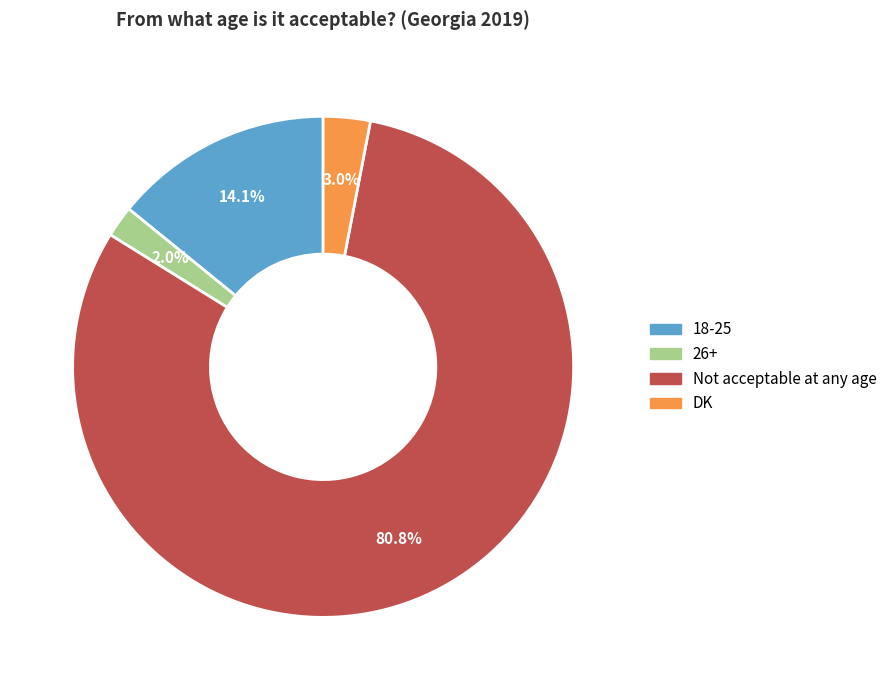

Does Not acceptable at any age represent more than half of the total?

Yes